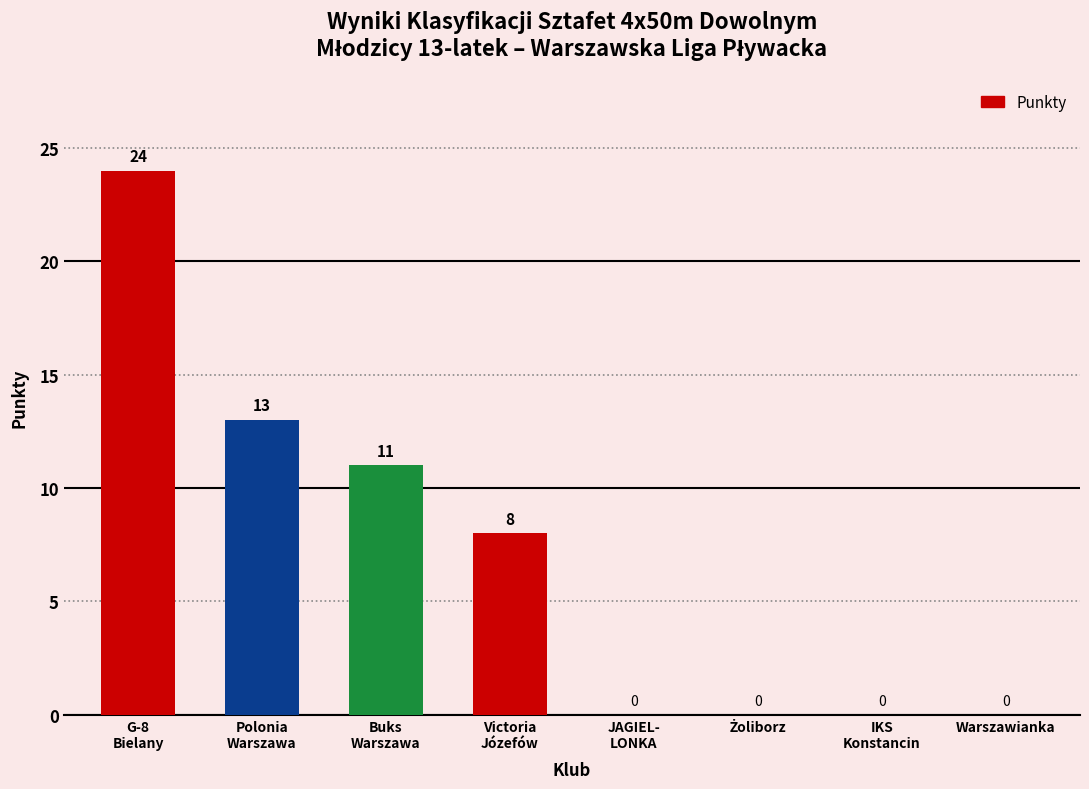

Reading left to right, extract all data points from this chart.

24	13	11	8	0	0	0	0